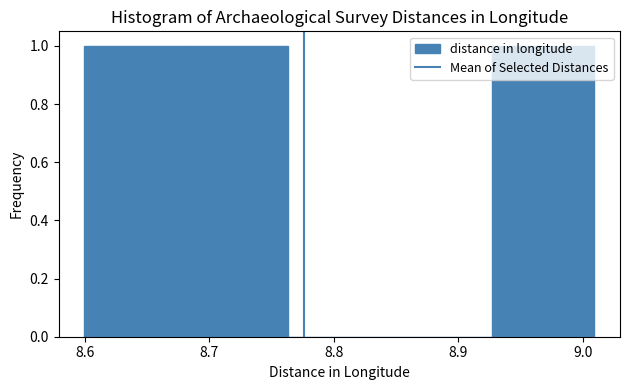

Reading left to right, list every bar in this chart as the range it spans on the x-axis followed by its height. Neither the bar edges nor the heights are printed on the chart, so give them approximately, as read against the axes.

8.60 to 8.68: 1
8.68 to 8.76: 1
8.76 to 8.85: 0
8.85 to 8.93: 0
8.93 to 9.01: 1